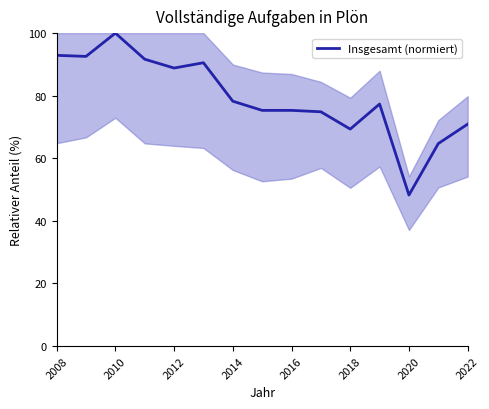

What is the maximum value shown in the chart?

100.0